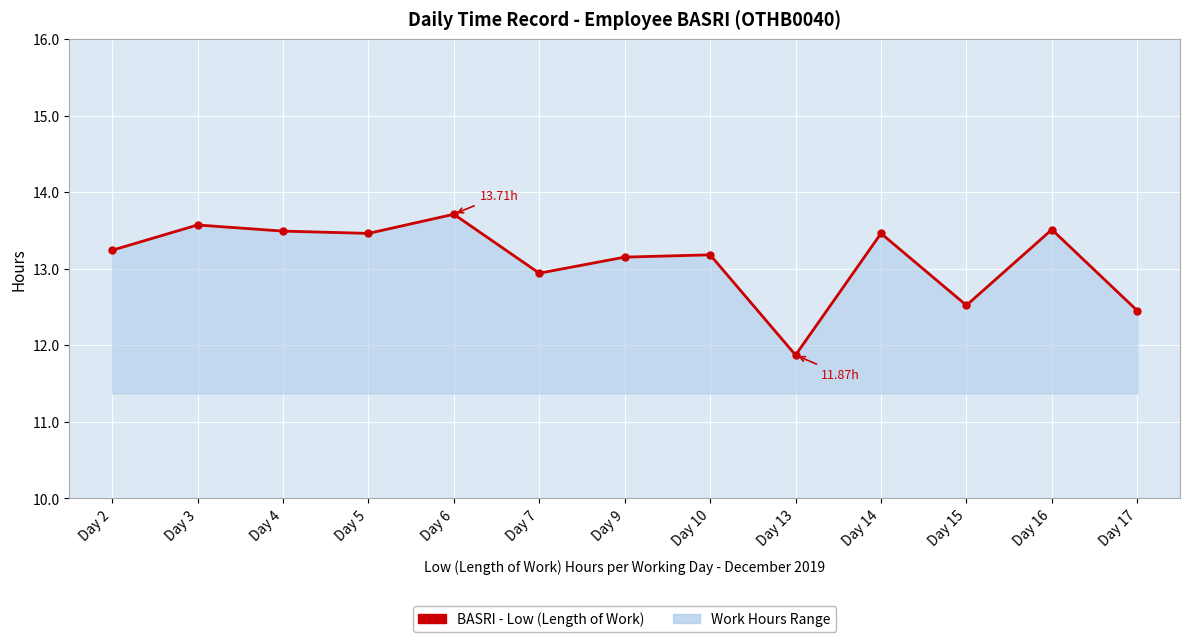

At which label does the data first exceed 13?

Day 2